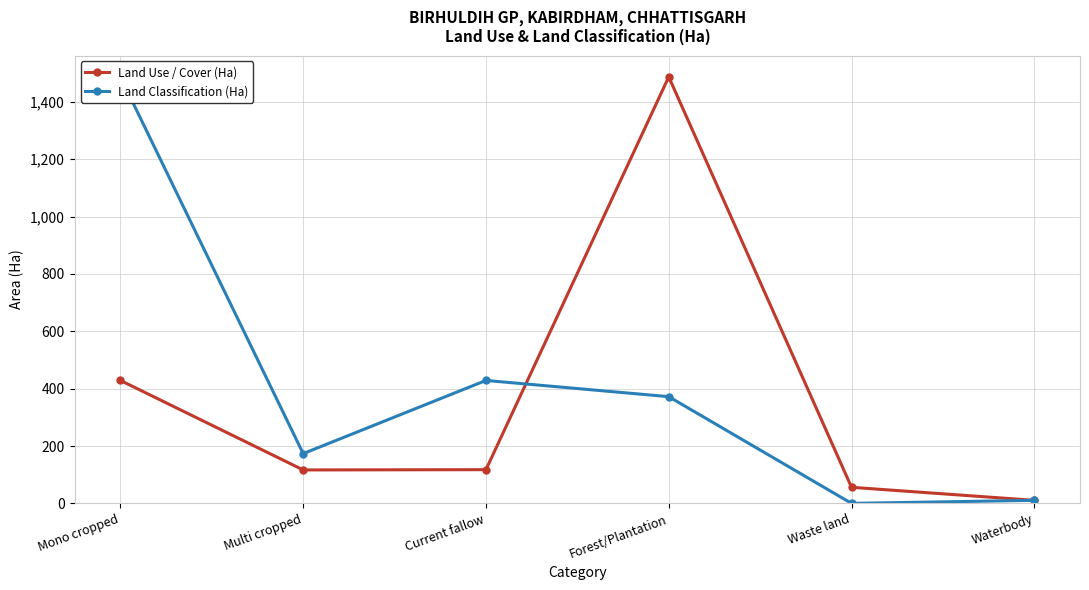

What is the difference between the maximum and second lowest values in the Land Classification (Ha) series?

1476.8